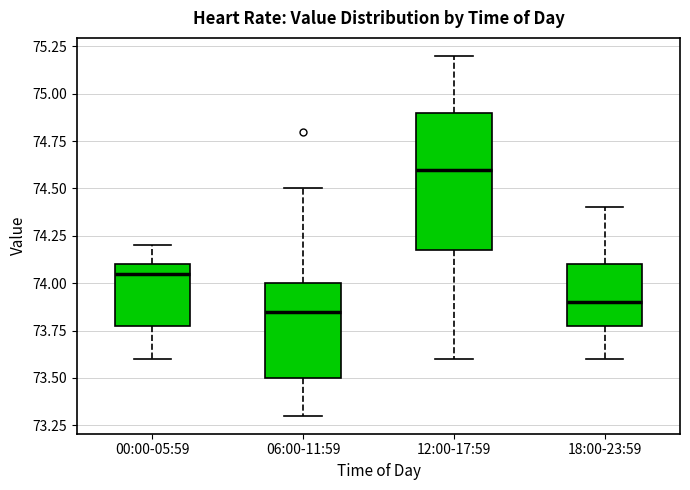

Reading left to right, read every box against the y-axis: the position of its median line, the range the box covers, and the ends of its whiskers. The values are not printed on the chart, so give them approximately, as read against the axis.

00:00-05:59: median 74.05, box 73.80 to 74.10, whiskers 73.60 to 74.20
06:00-11:59: median 73.85, box 73.50 to 74.00, whiskers 73.30 to 74.50
12:00-17:59: median 74.60, box 74.20 to 74.90, whiskers 73.60 to 75.20
18:00-23:59: median 73.90, box 73.80 to 74.10, whiskers 73.60 to 74.40